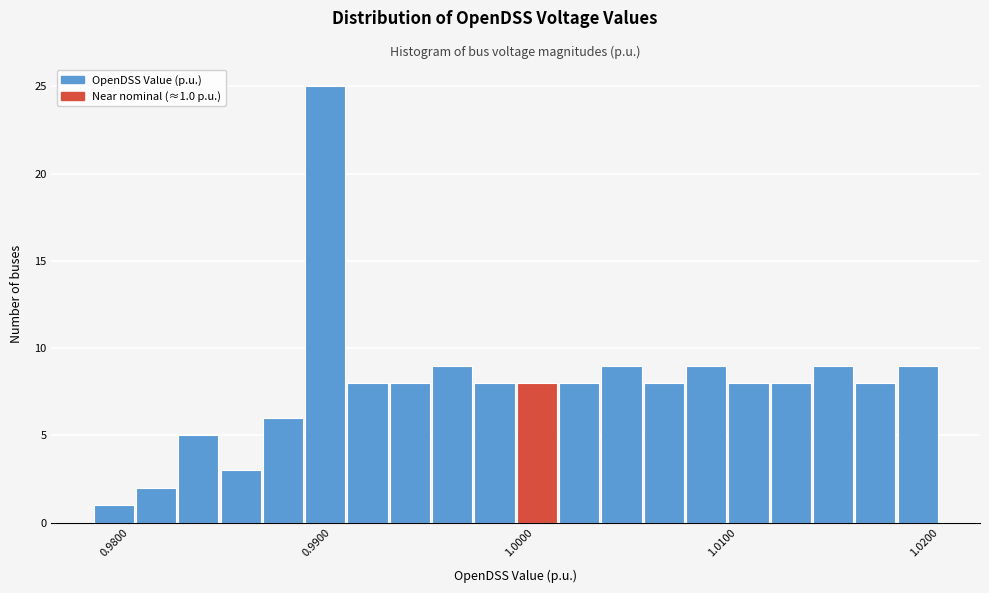

Around what value on the x-axis is the tallest bar? Give the approximate position of its centre, as read against the axis.

0.990